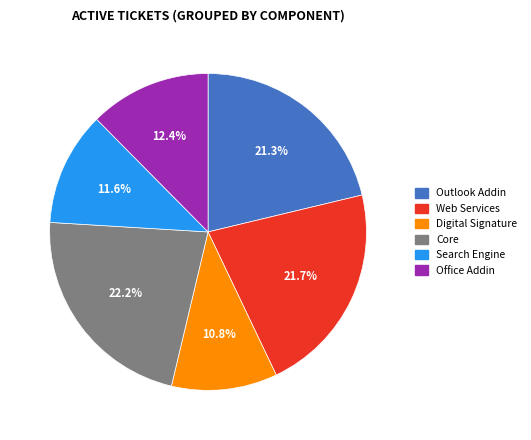

Is there a majority slice in this chart?

No